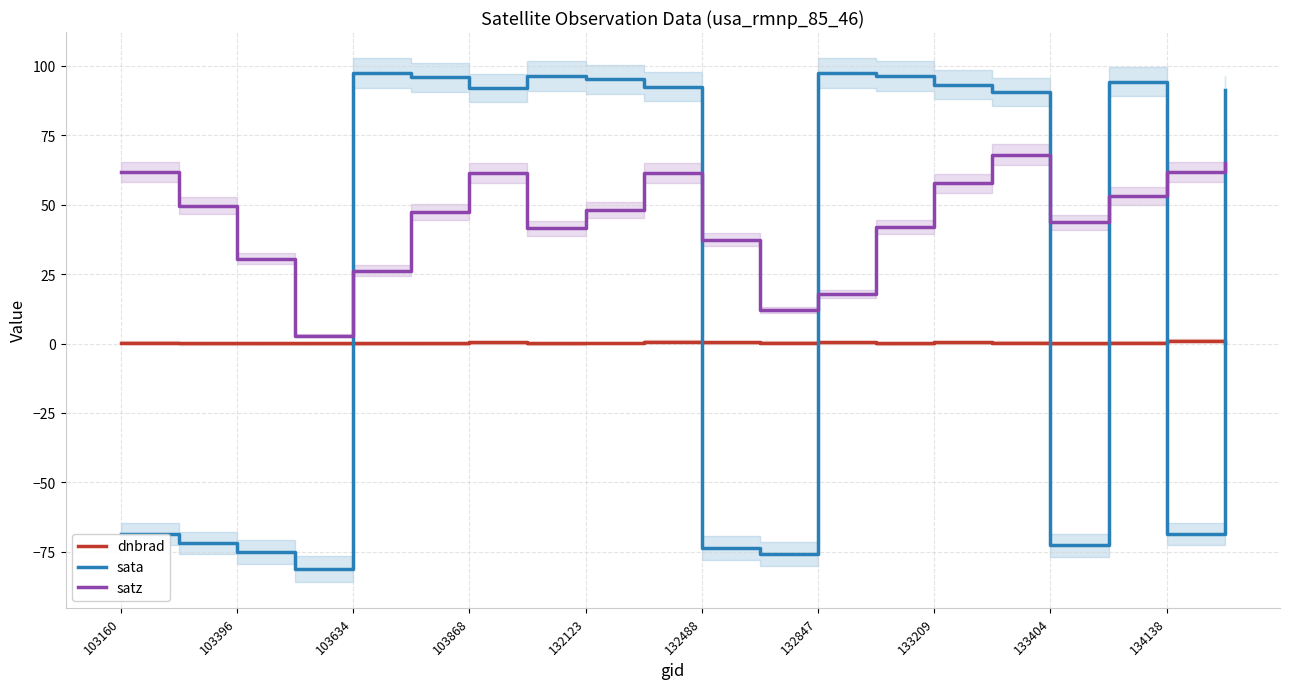

What is the difference between the maximum and minimum values in the dnbrad series?

1.0